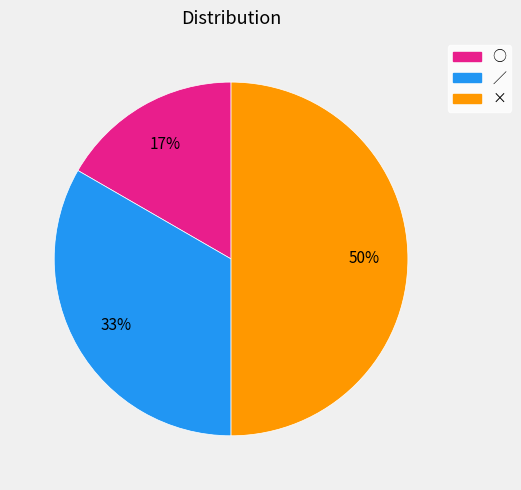

To the nearest percent, what portion does ○ represent?

17%